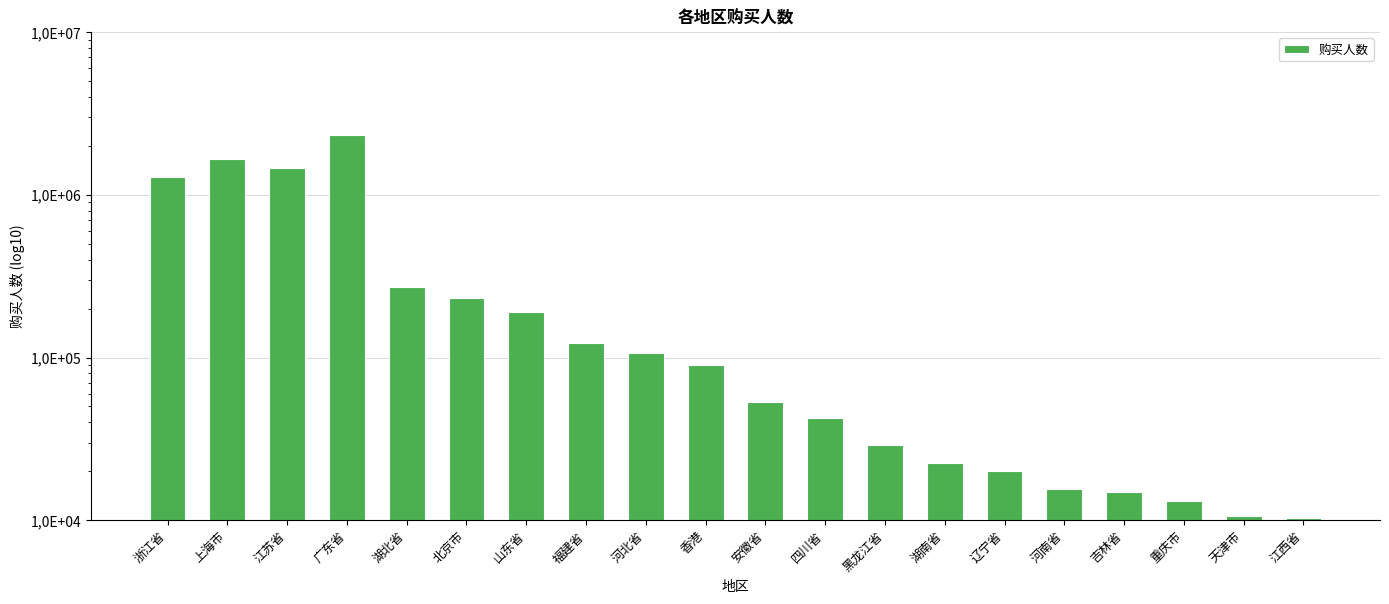

Which label corresponds to the smallest value in the chart?

江西省